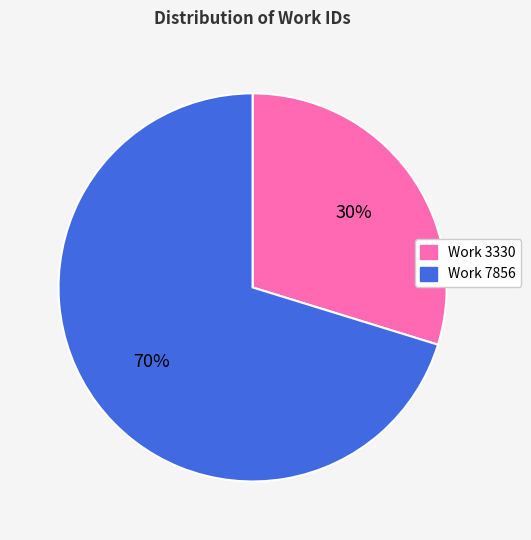

Does Work 7856 represent more than half of the total?

Yes